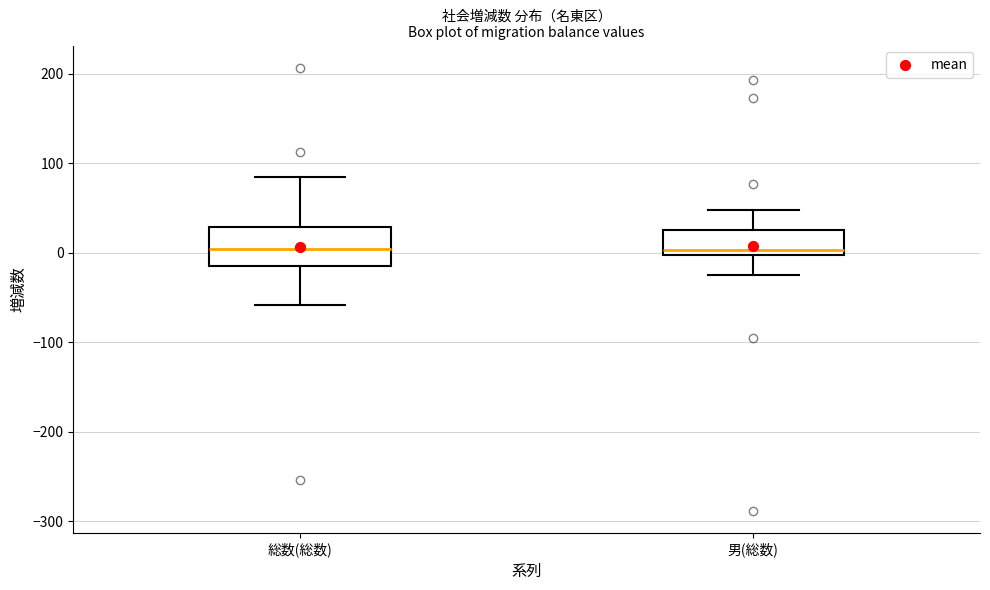

Which box is the tallest, from its lower edge to its upper edge?

総数(総数)